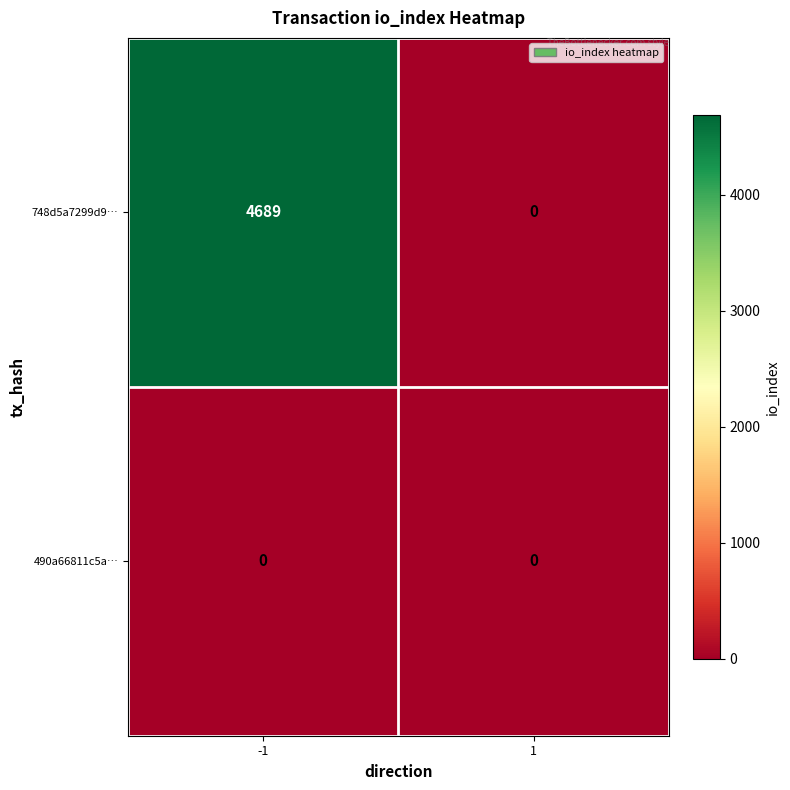

What is the greatest value displayed?

4689